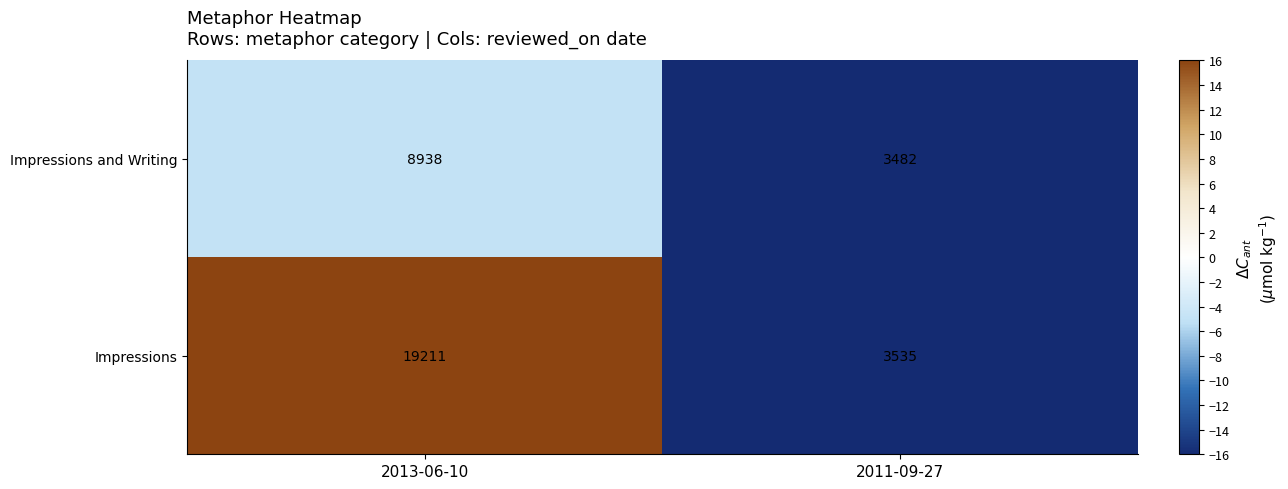

Reading left to right, transcribe all the data shown in this chart.

Impressions and Writing: 8938	3482
Impressions: 19211	3535